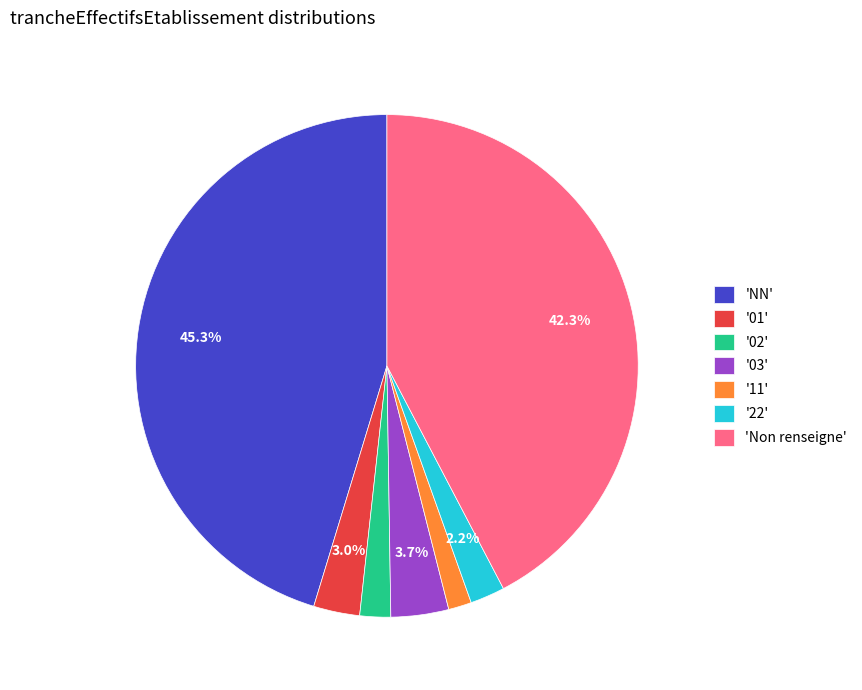

To the nearest percent, what is the average slice percentage?

14%